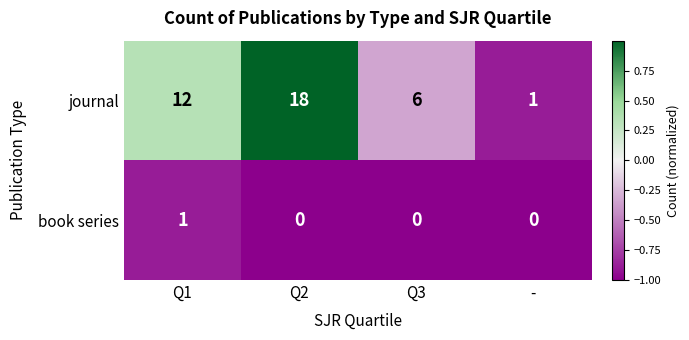

Rank the series at - from highest to lowest value.

journal, book series